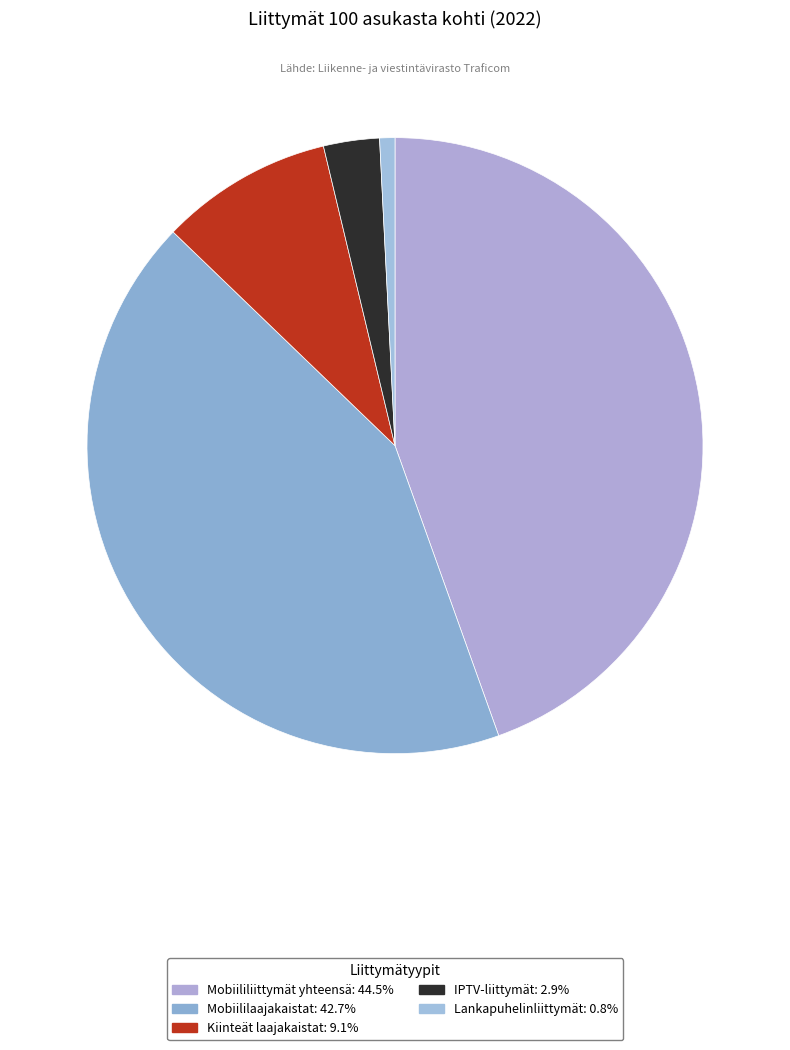

Is Mobiililaajakaistat the majority of the pie?

No